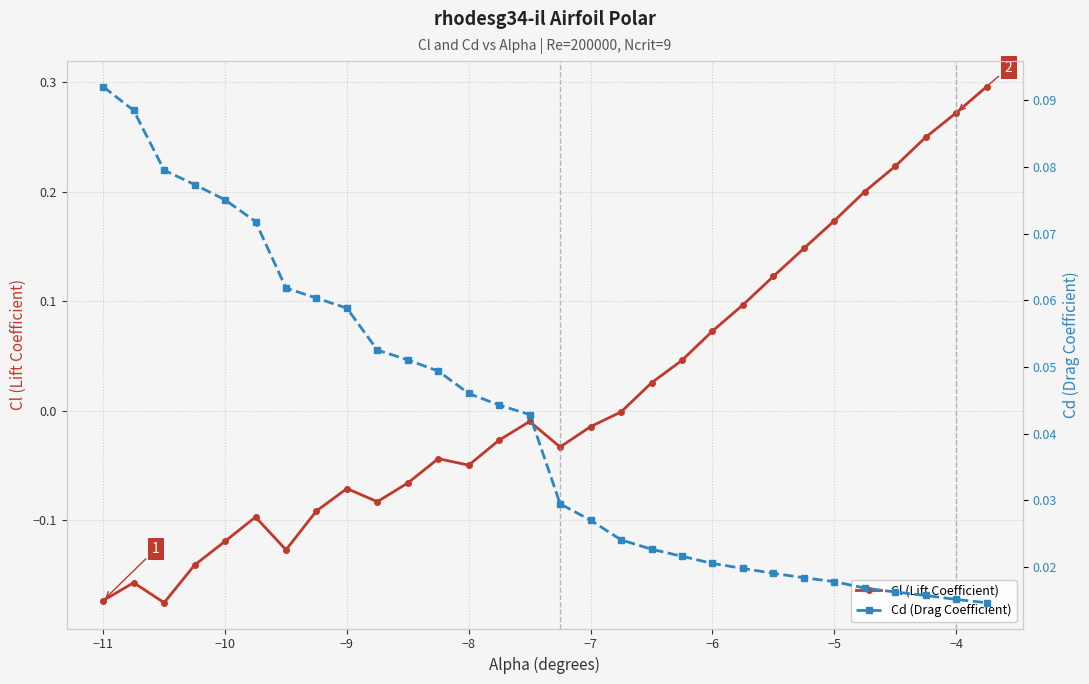

Rank the series by their average value, from highest to lowest.

Cd (Drag Coefficient), Cl (Lift Coefficient)